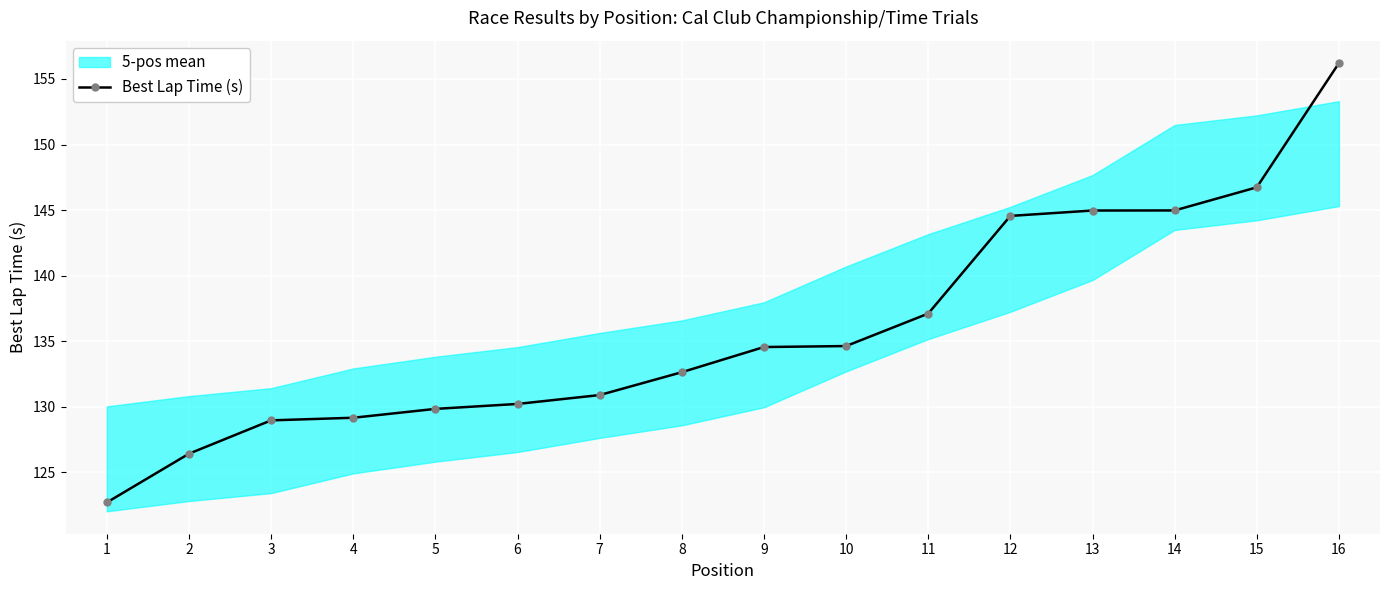

How many values are below 134?

8